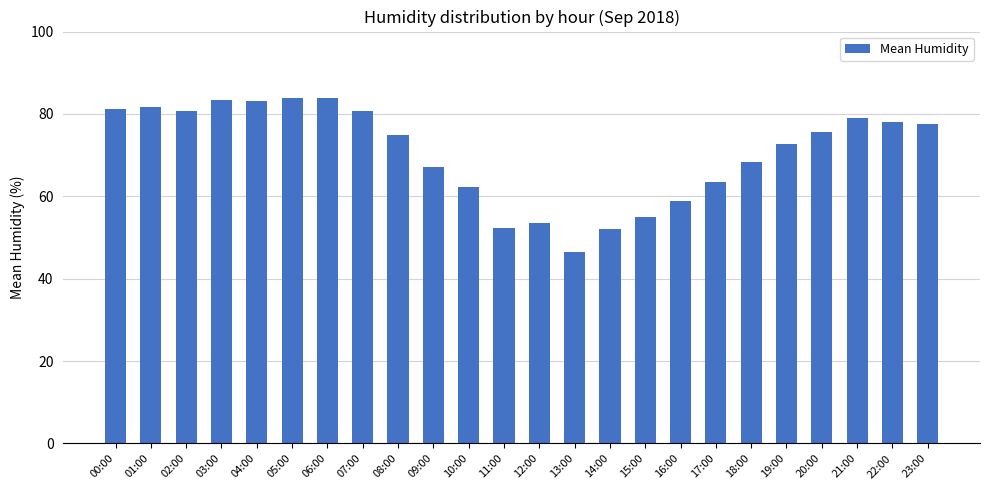

What is the approximate value at 05:00?

83.8